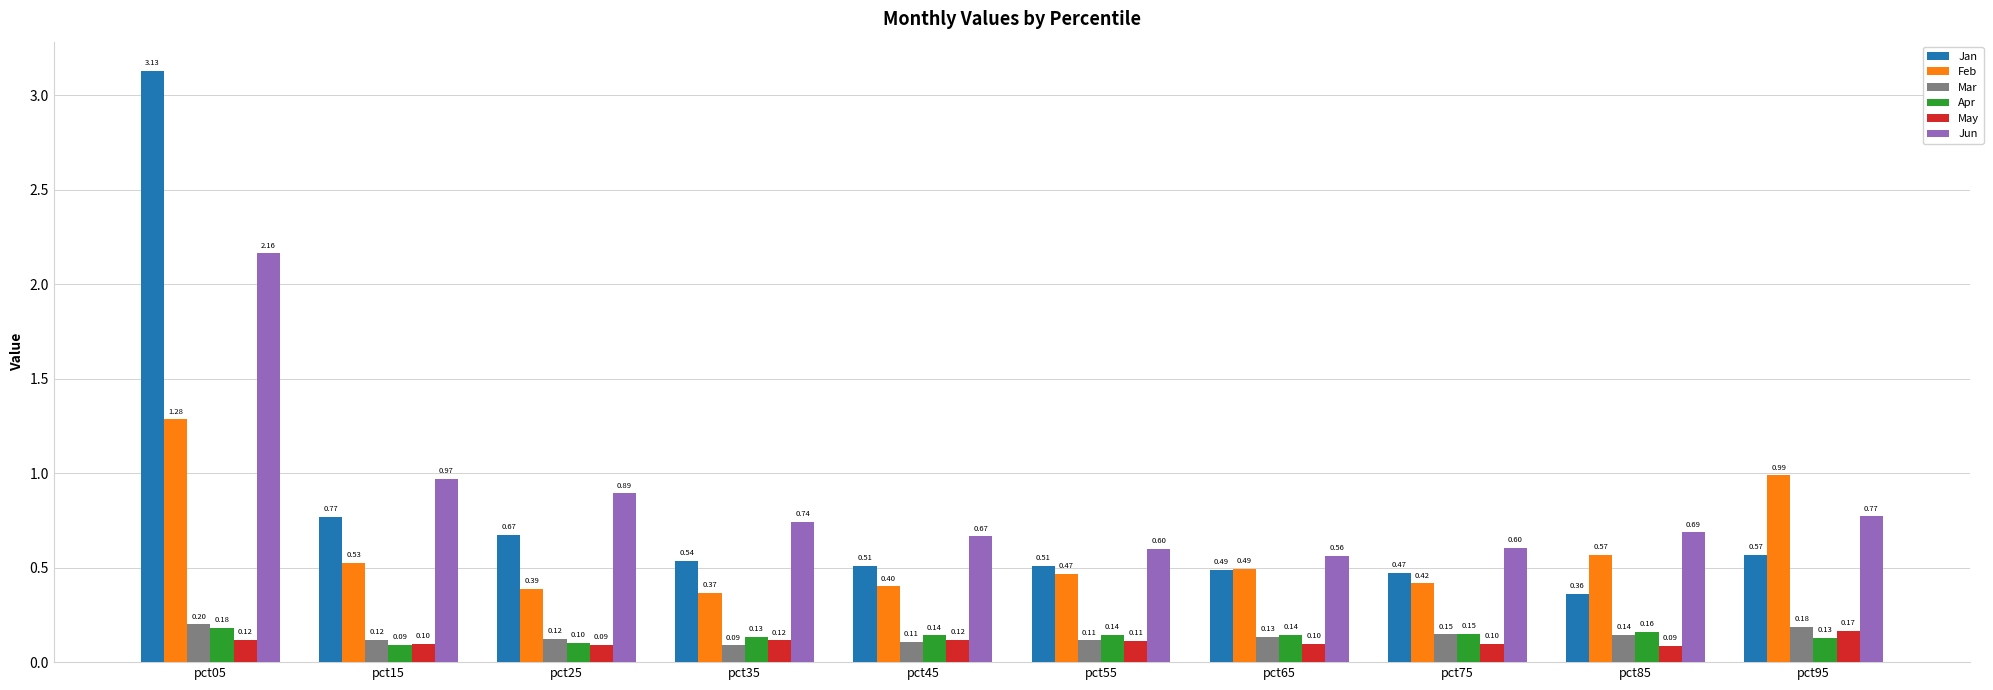

What are all the series names shown in the legend?

Jan, Feb, Mar, Apr, May, Jun